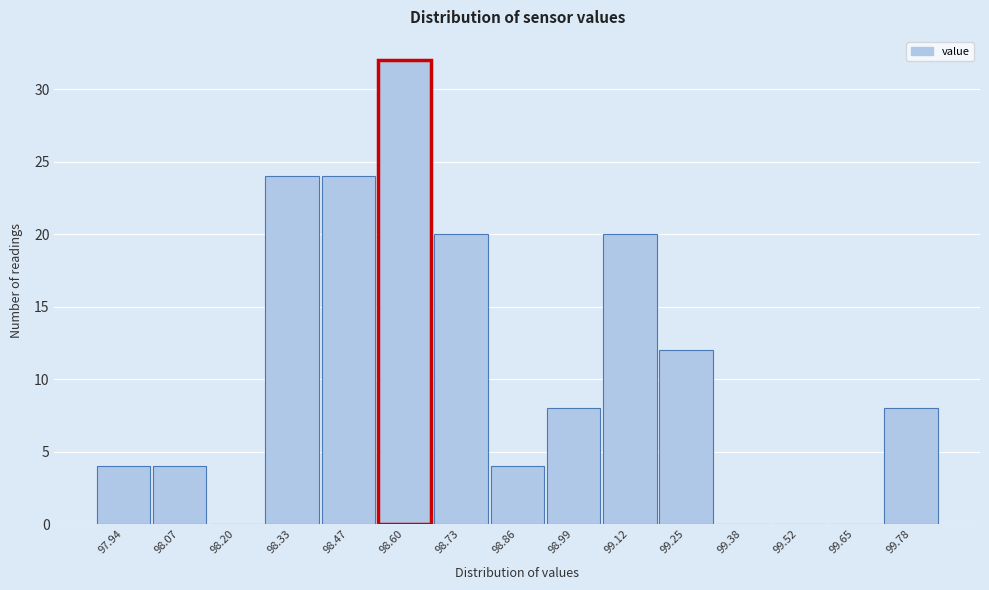

Reading right to left, extract all data points from this chart.

99.78=8	99.65=0	99.52=0	99.38=0	99.25=12	99.12=20	98.99=8	98.86=4	98.73=20	98.60=32	98.47=24	98.33=24	98.20=0	98.07=4	97.94=4